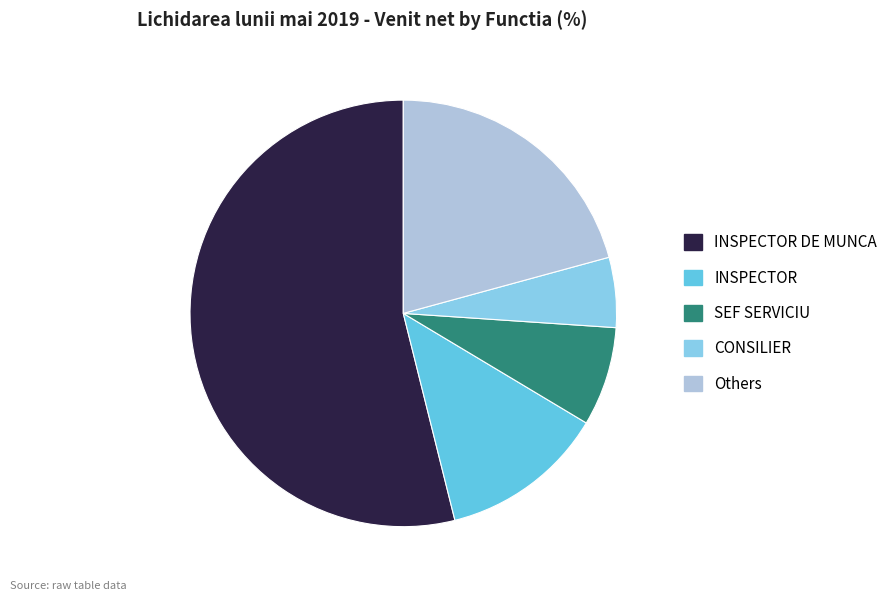

Is there a majority slice in this chart?

Yes